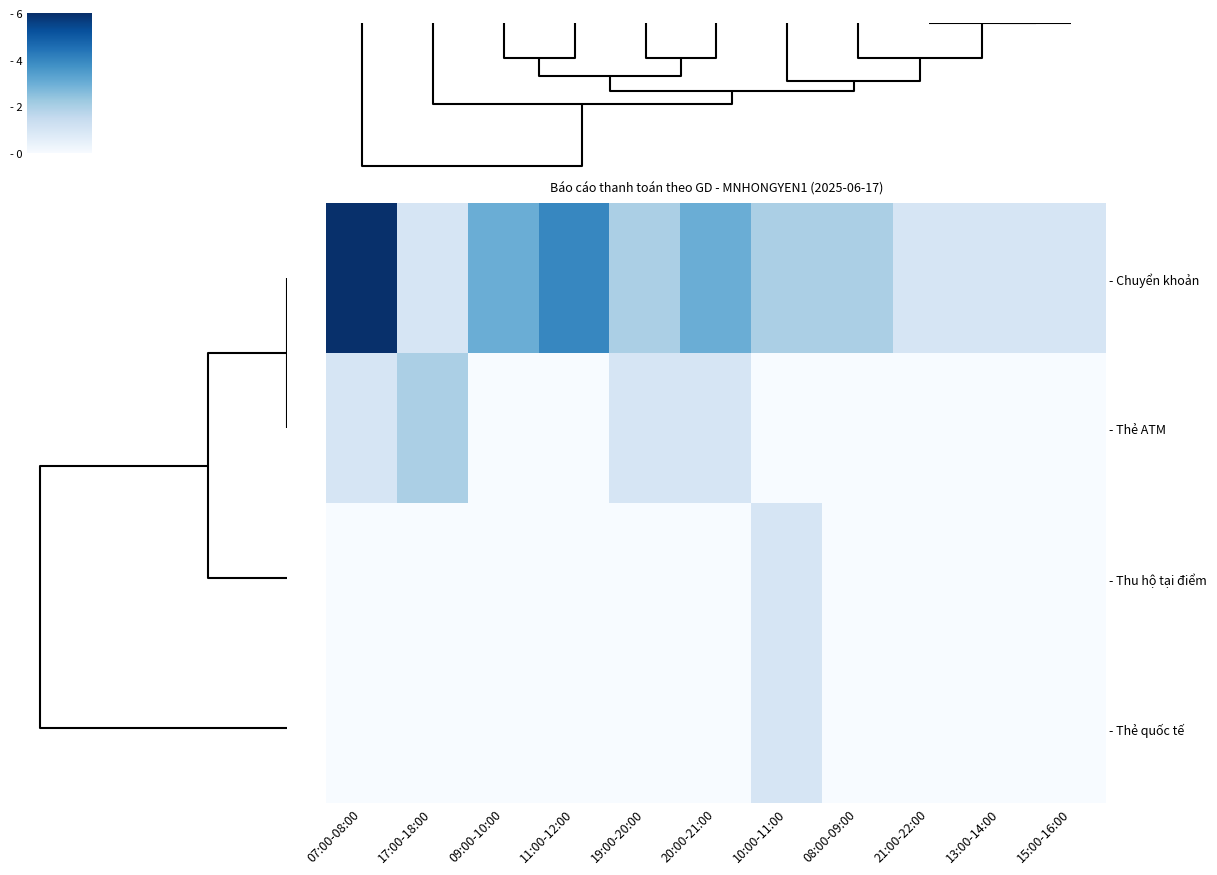

Which category has the lowest value across all series?

09:00-10:00